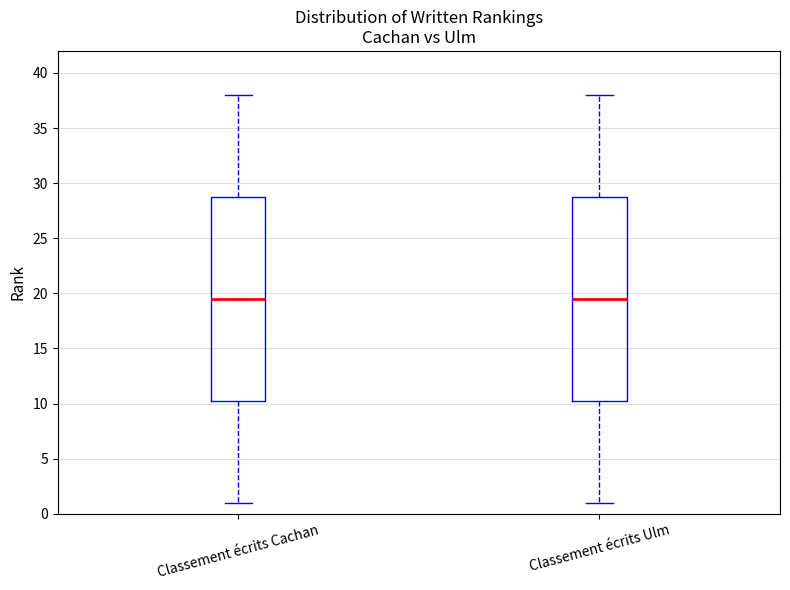

Reading left to right, transcribe this box plot: for each box, give where its median line is, the range the box spans, and where its two whiskers end, as read against the y-axis. The values are not printed on the chart, so give them approximately, as read against the axis.

Classement écrits Cachan: median 19.5, box 10.5 to 29.0, whiskers 1.0 to 38.0
Classement écrits Ulm: median 19.5, box 10.5 to 29.0, whiskers 1.0 to 38.0